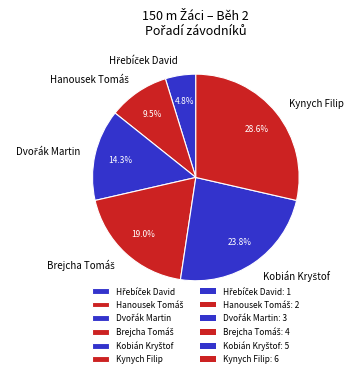

Is there a majority slice in this chart?

No